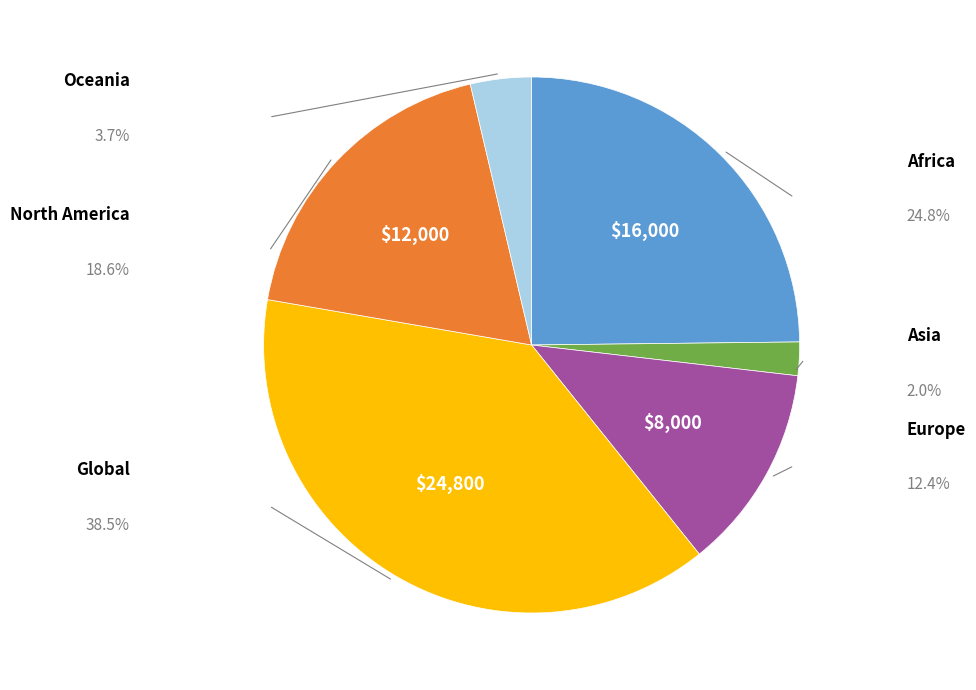

Is there any slice that represents more than half of the pie?

No